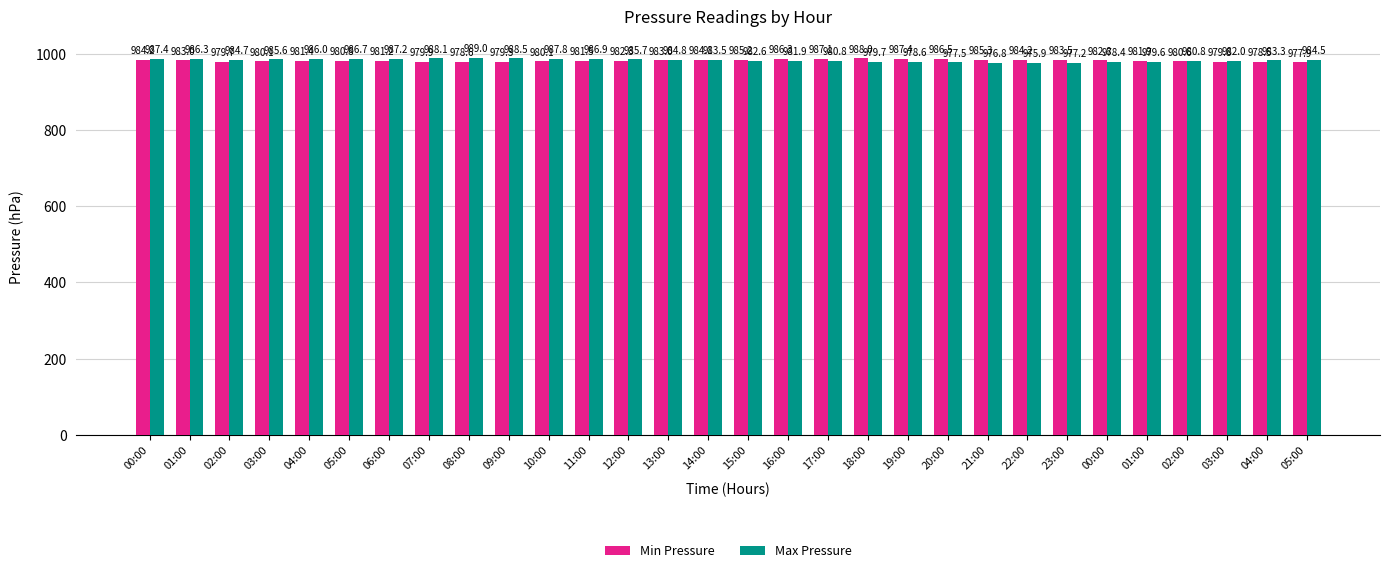

Which series has the largest total across all categories?

Max Pressure